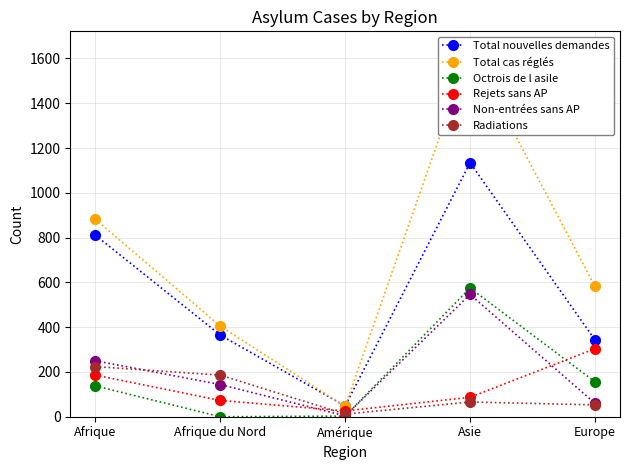

What is the total value across all series at Afrique?

2491